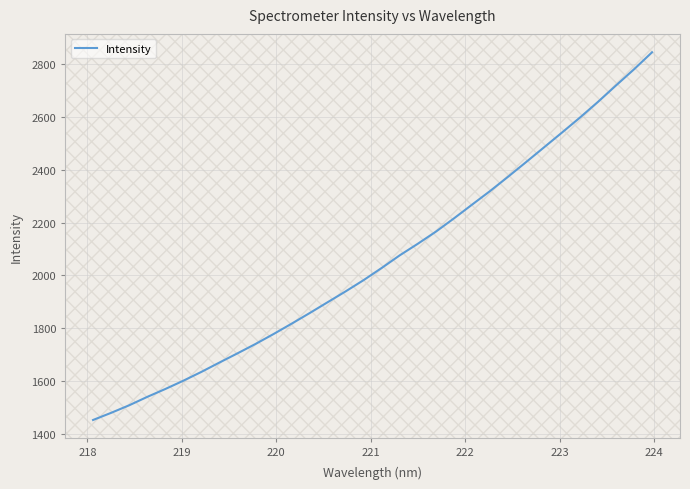

What is the difference between the maximum and minimum values?

1394.0